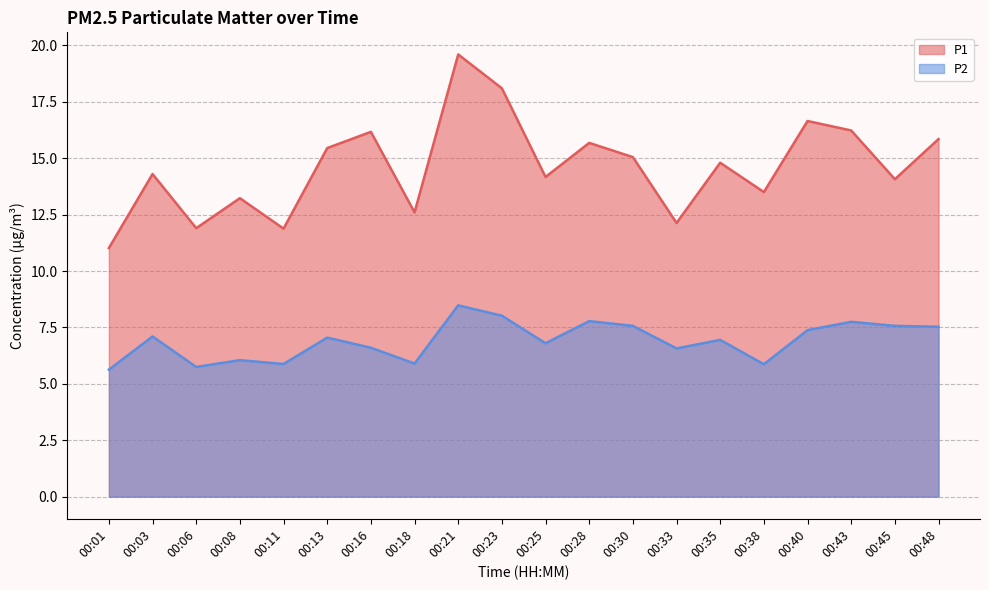

What are all the series names shown in the legend?

P1, P2